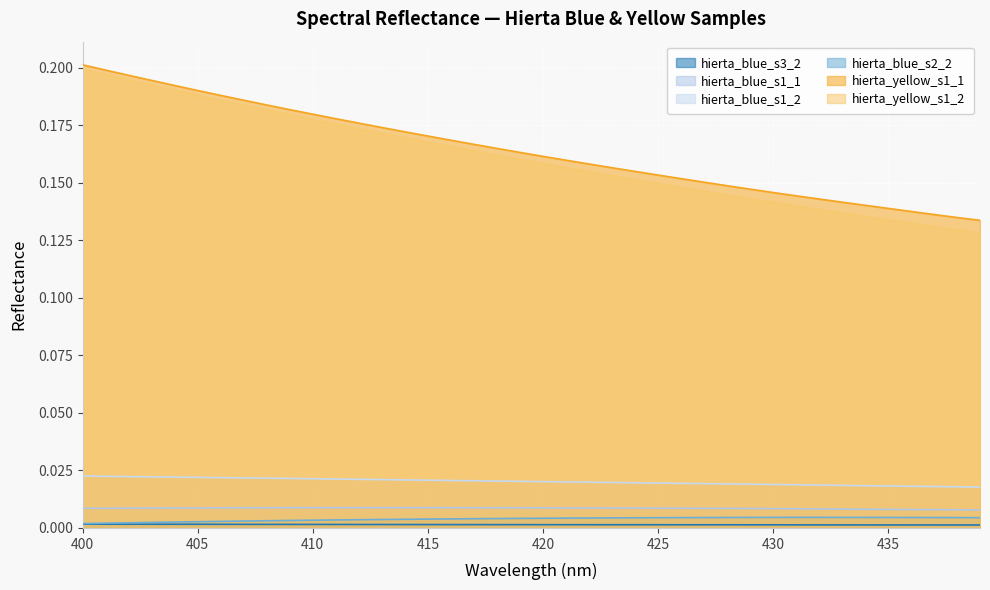

What is the average value of the hierta_yellow_s1_1 series?

0.2